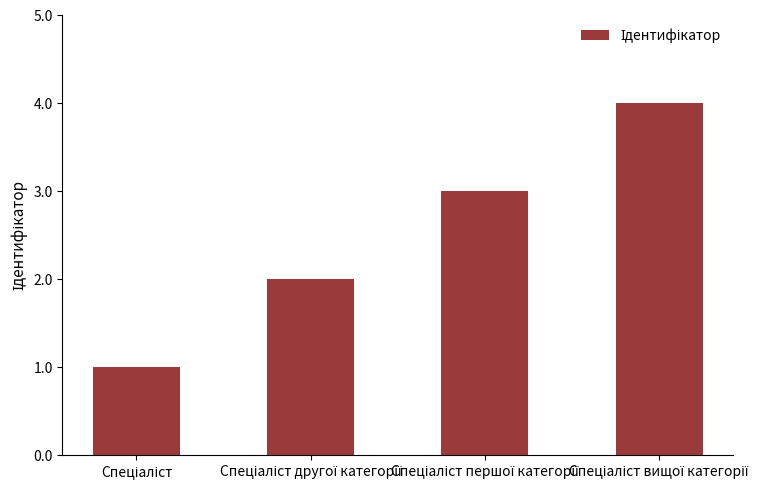

How many values are between 2 and 4?

3